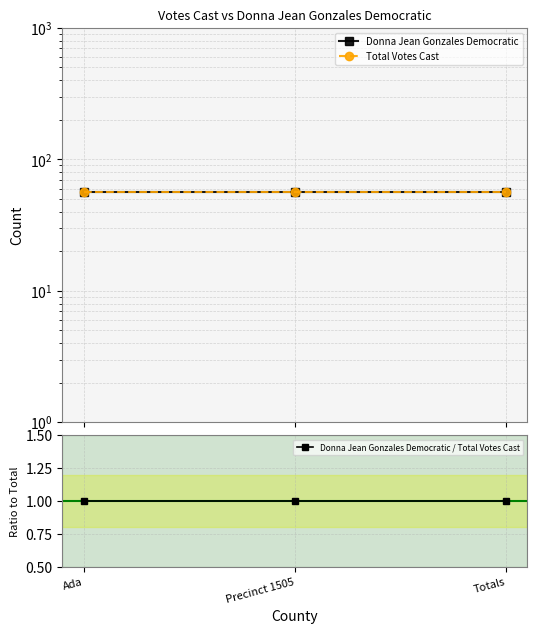

What is the minimum value for Donna Jean Gonzales Democratic?

56